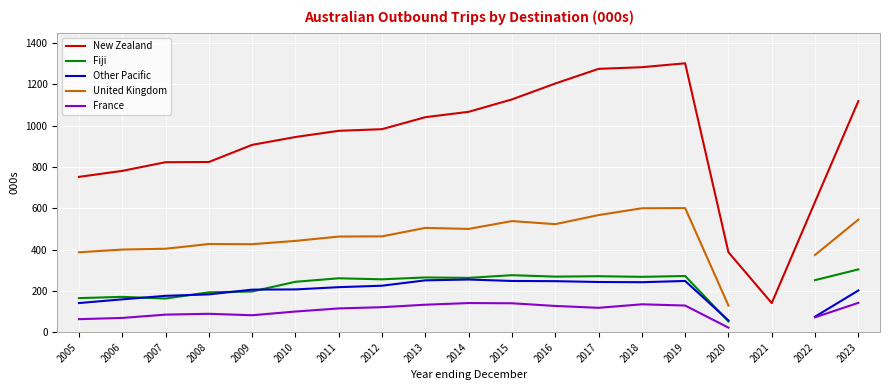

True or false: New Zealand has a value of 907.0 at 2009.

True